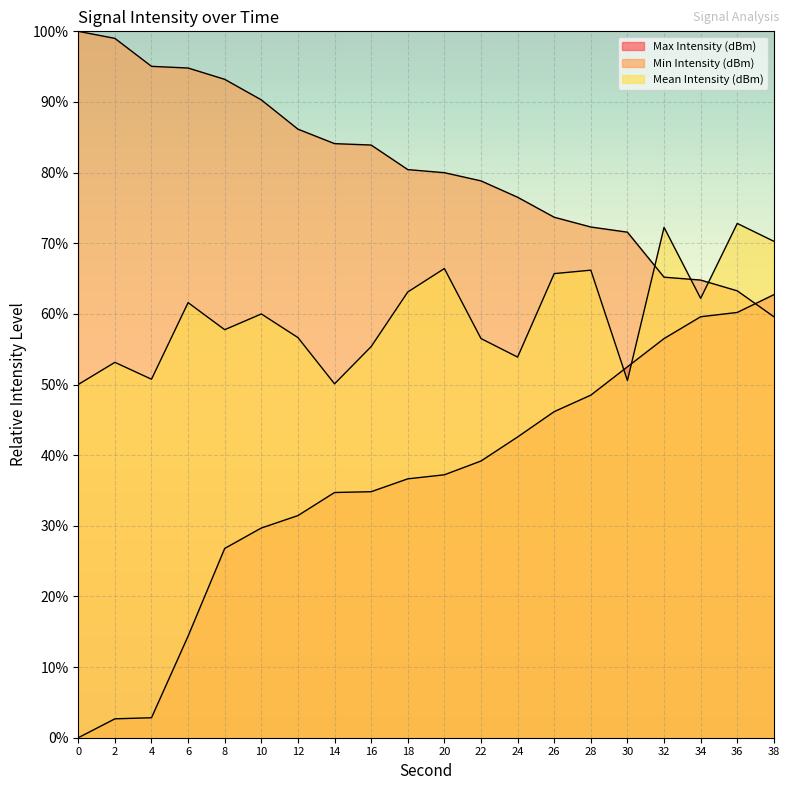

What value does the Max Intensity (dBm) series have at 20?

37.2